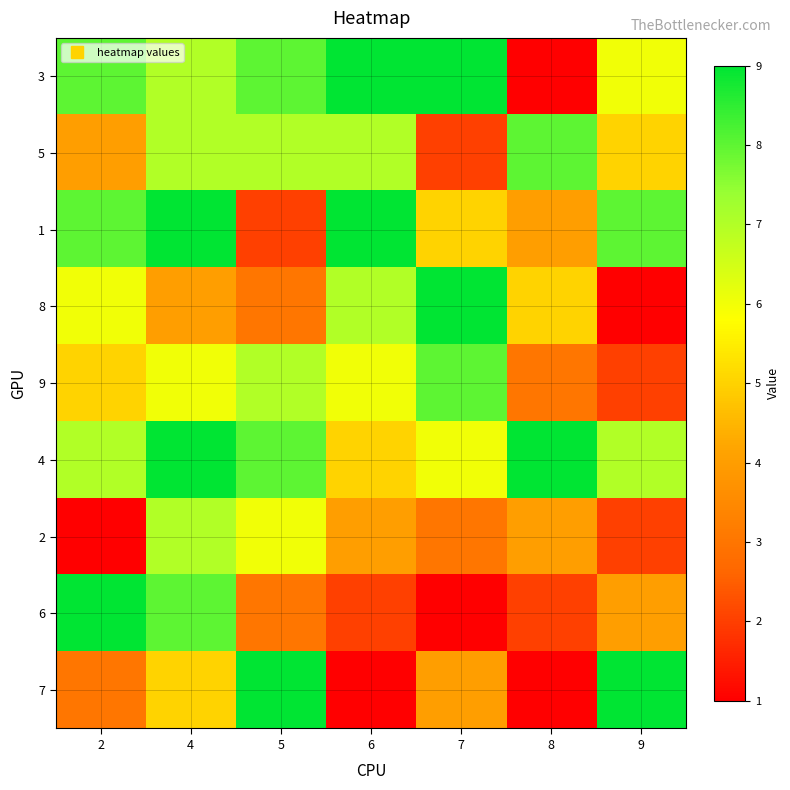

Reading right to left, transcribe all the data shown in this chart.

3: 9=6	8=1	7=9	6=9	5=8	4=7	2=8
5: 9=5	8=8	7=2	6=7	5=7	4=7	2=4
1: 9=8	8=4	7=5	6=9	5=2	4=9	2=8
8: 9=1	8=5	7=9	6=7	5=3	4=4	2=6
9: 9=2	8=3	7=8	6=6	5=7	4=6	2=5
4: 9=7	8=9	7=6	6=5	5=8	4=9	2=7
2: 9=2	8=4	7=3	6=4	5=6	4=7	2=1
6: 9=4	8=2	7=1	6=2	5=3	4=8	2=9
7: 9=9	8=1	7=4	6=1	5=9	4=5	2=3